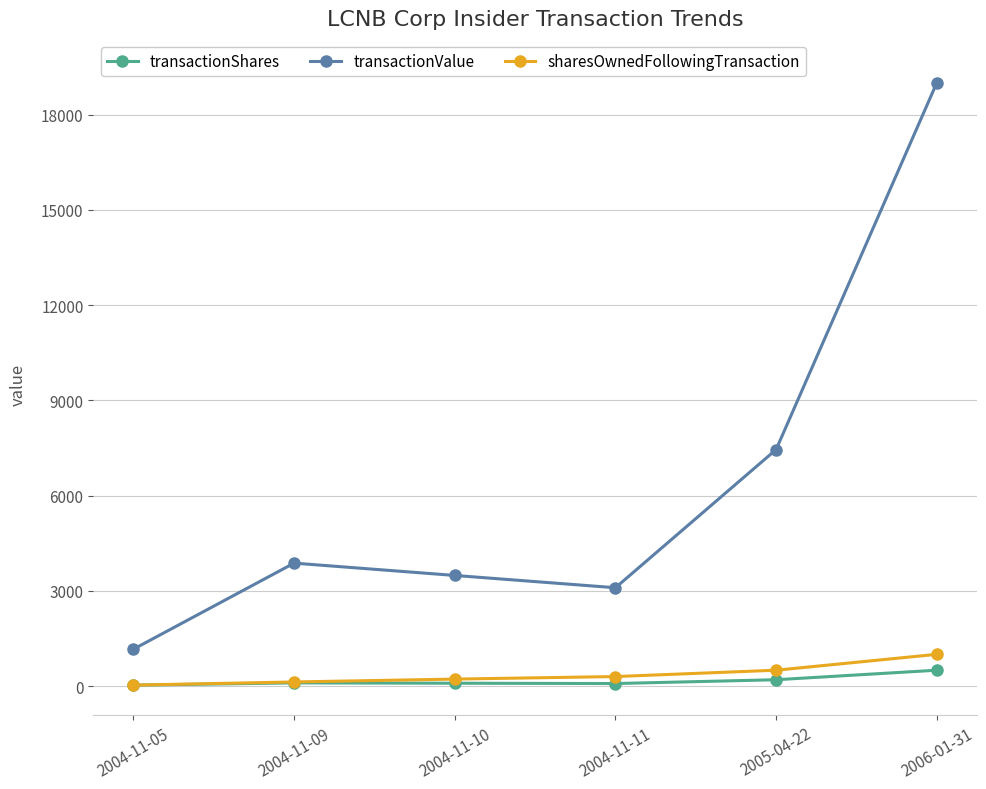

True or false: sharesOwnedFollowingTransaction and transactionValue cross at least once.

False